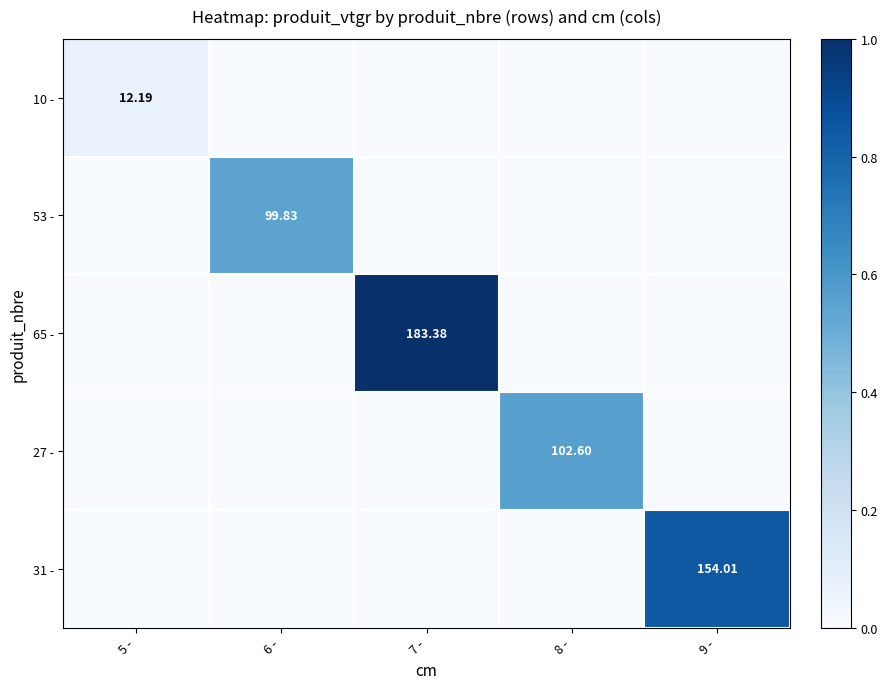

Which series has the largest range (max minus min)?

65 -